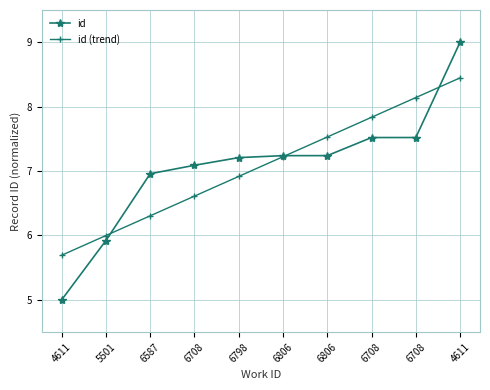

True or false: id (trend) has more than 0 interior local peaks.

False